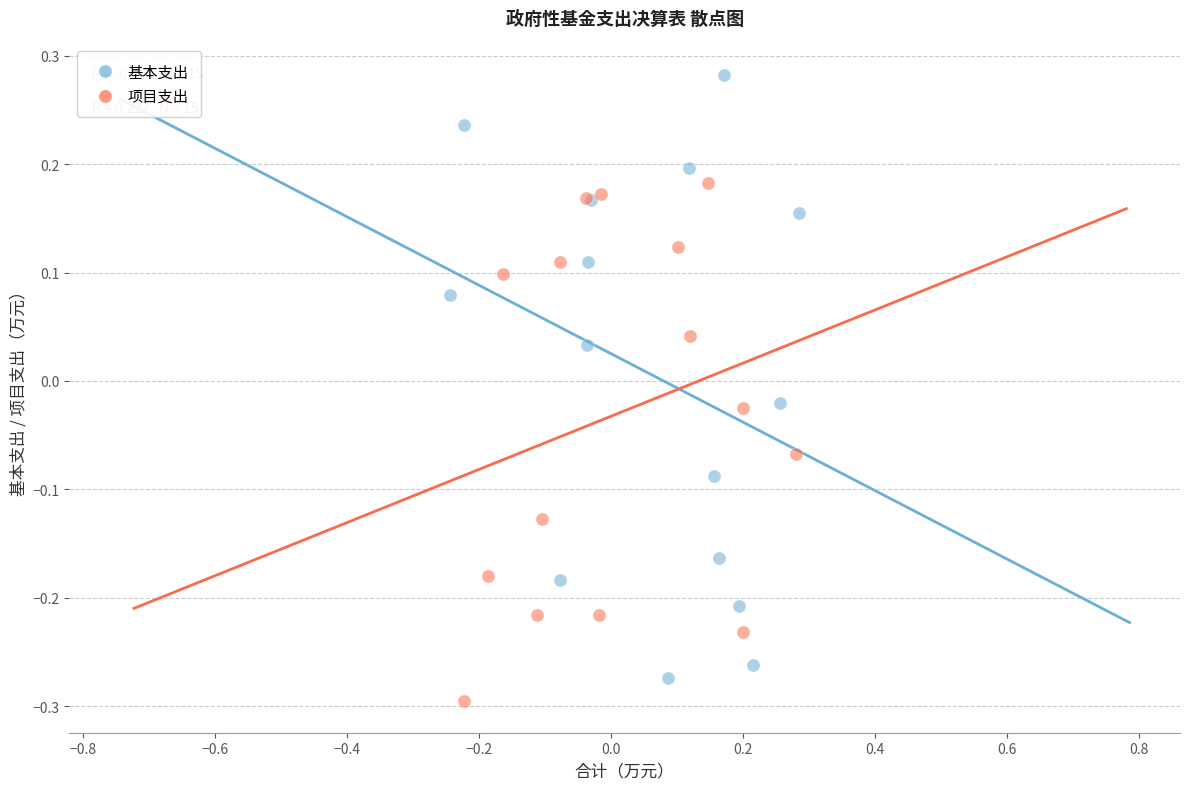

Which series has the widest spread of Y values?

基本支出